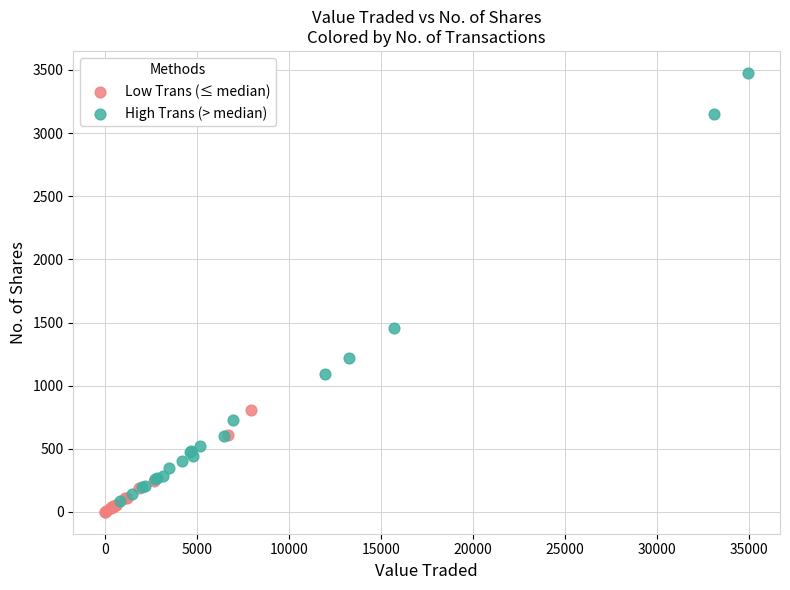

Which series contains the highest Y value?

High Trans (> median)